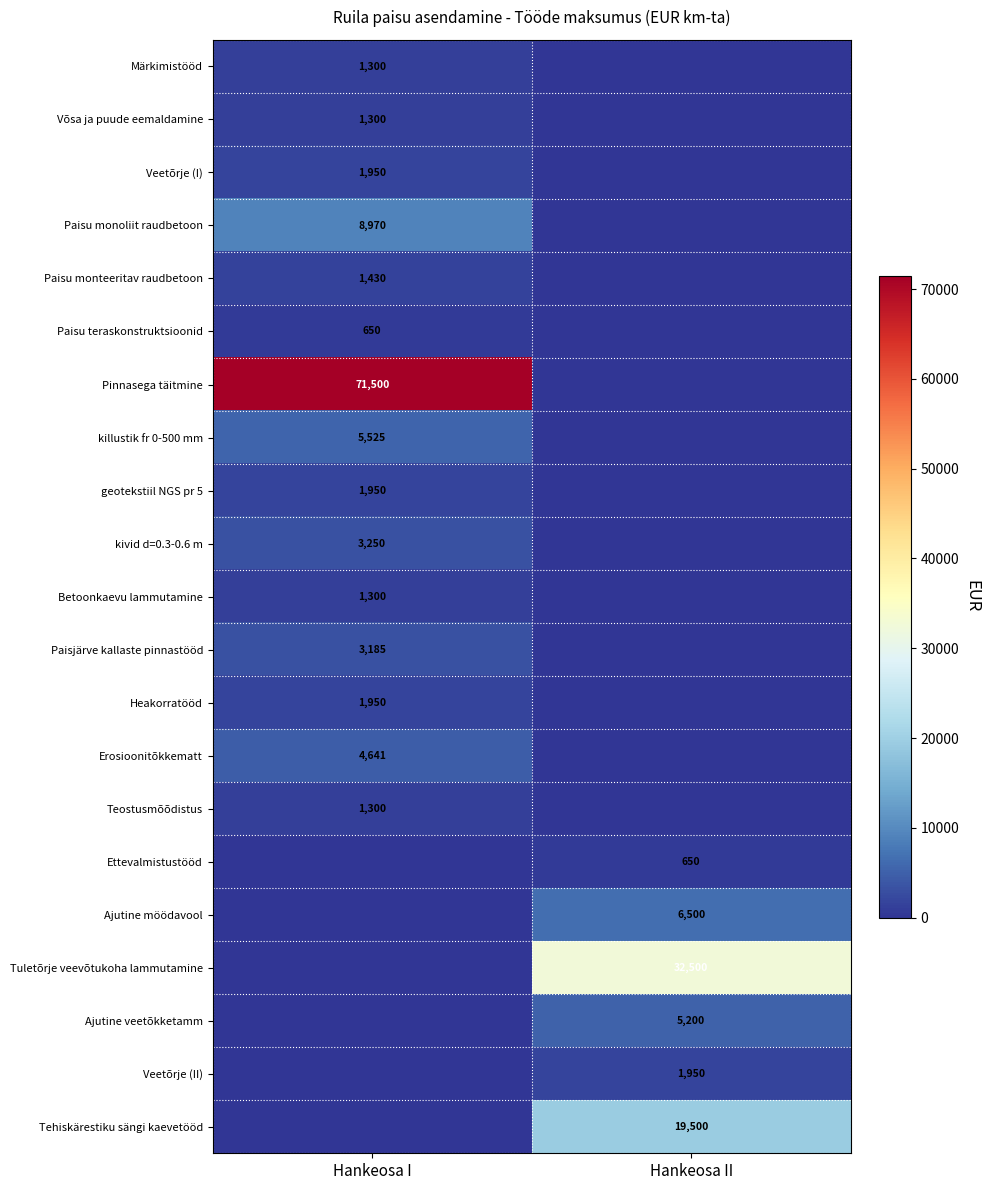

At how many categories does at least one series exceed 38064?

1